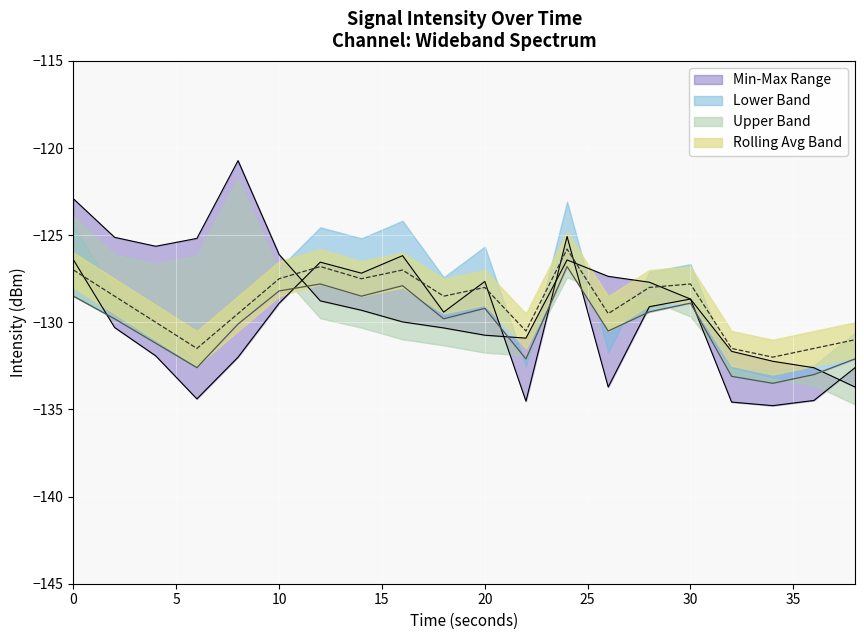

Is the value of Min Intensity at 22 greater than the value of Rolling Avg at 28?

No